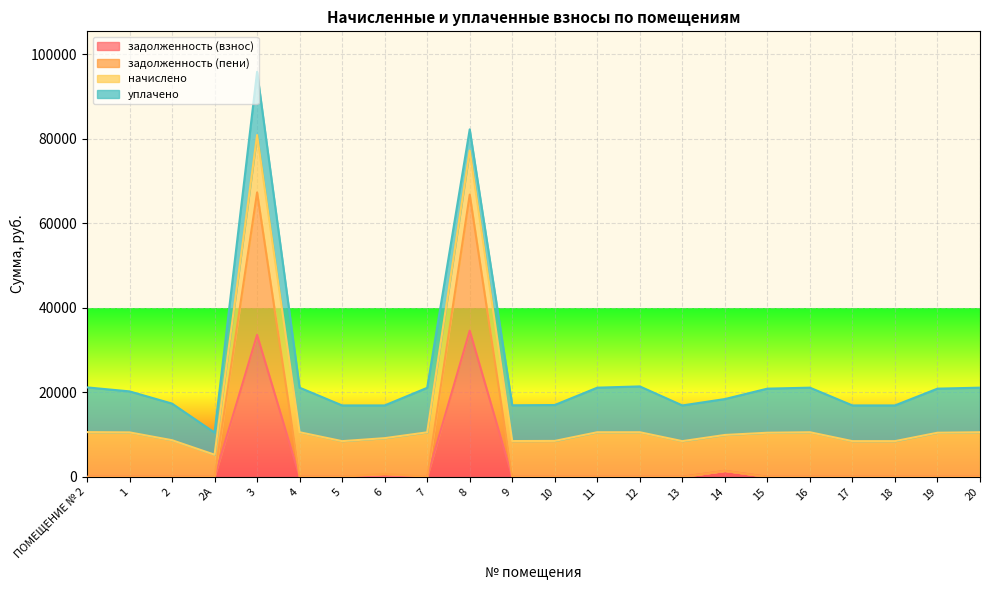

Does the chart display data point markers on the line(s)?

No